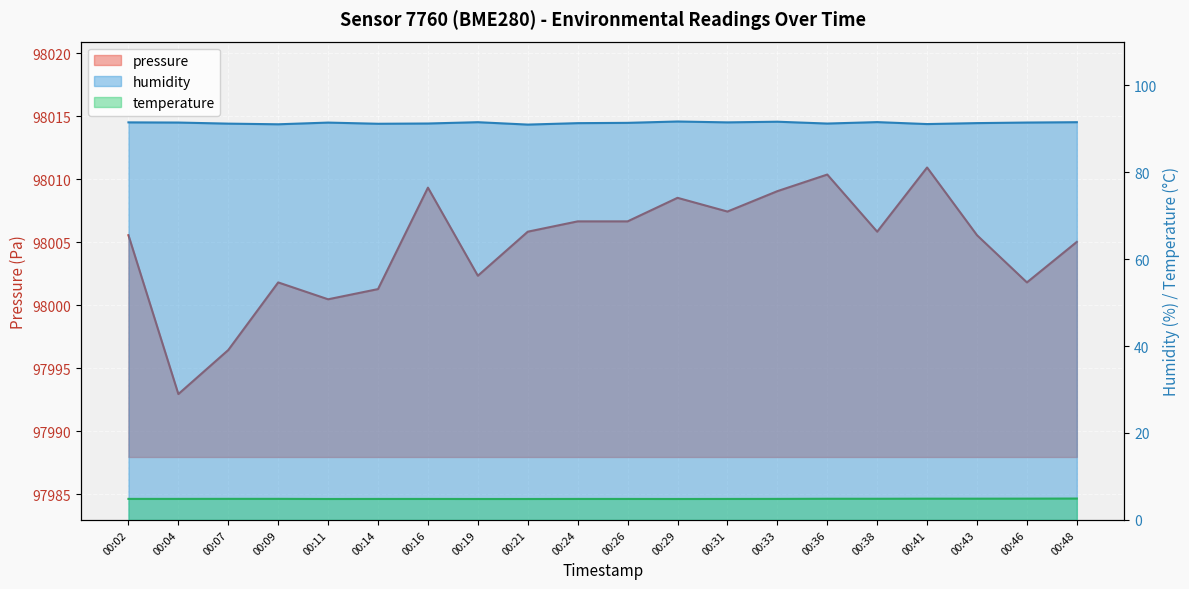

At which category does pressure reach its first local valley?

00:04